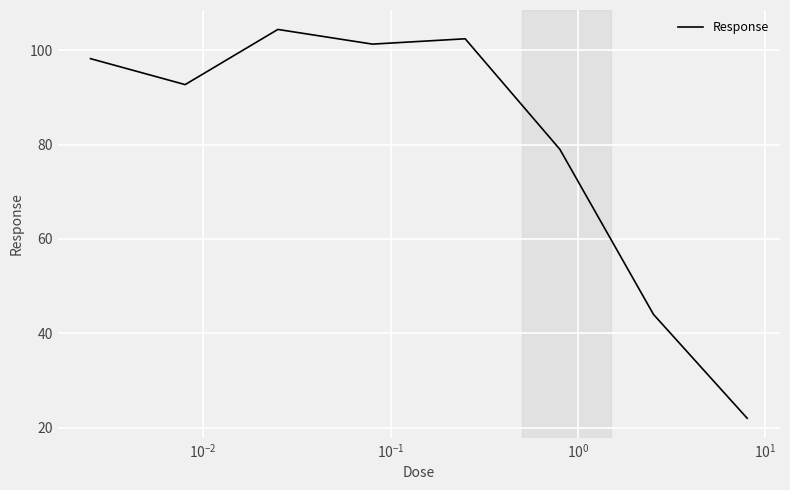

Reading right to left, transcribe all the data shown in this chart.

22.0	44.0	79.0	102.4	101.3	104.4	92.7	98.2